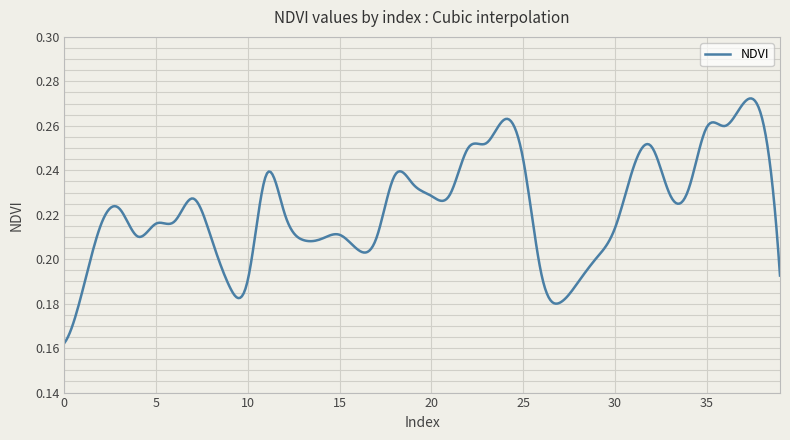

Rank the categories by value from highest to lowest.

37, 38, 24, 36, 35, 23, 32, 22, 25, 31, 11, 18, 19, 34, 33, 21, 20, 7, 3, 12, 6, 5, 2, 30, 15, 4, 8, 17, 14, 13, 16, 29, 26, 39, 10, 28, 9, 1, 27, 0